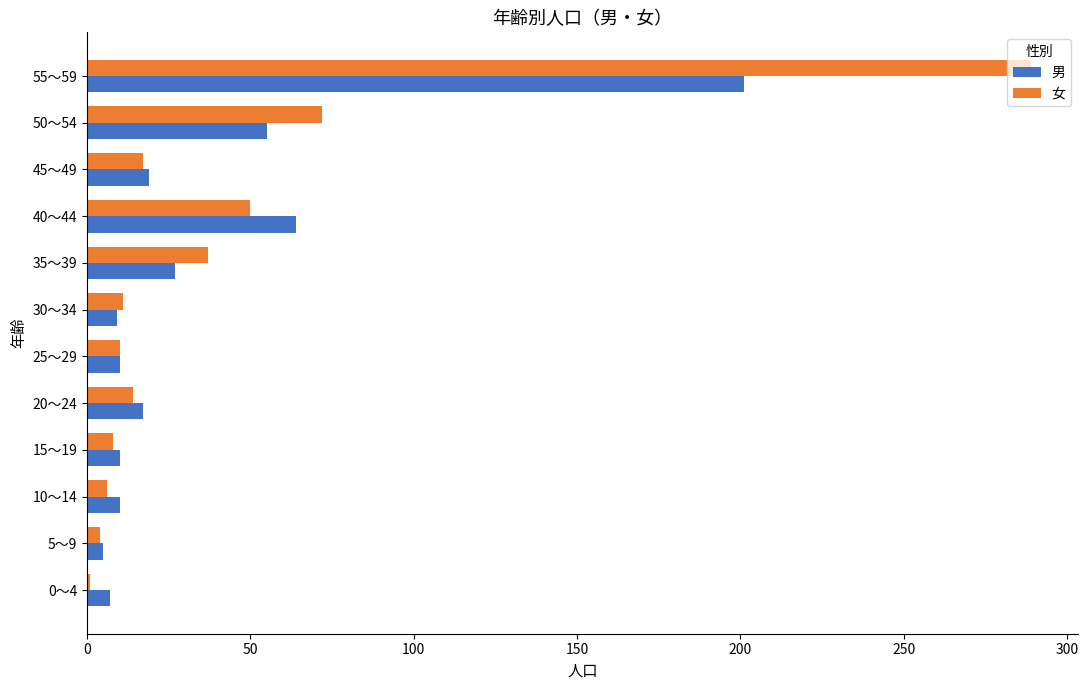

At which label is 女 closest to 145?

50～54